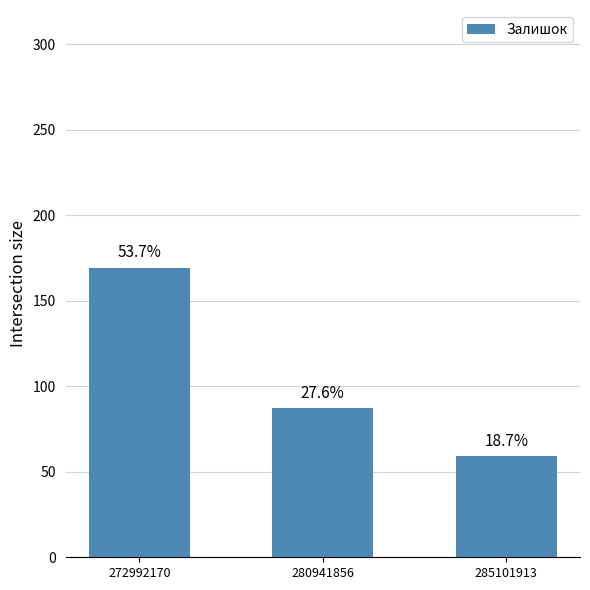

What is the value of the 1st bar from the left?

169